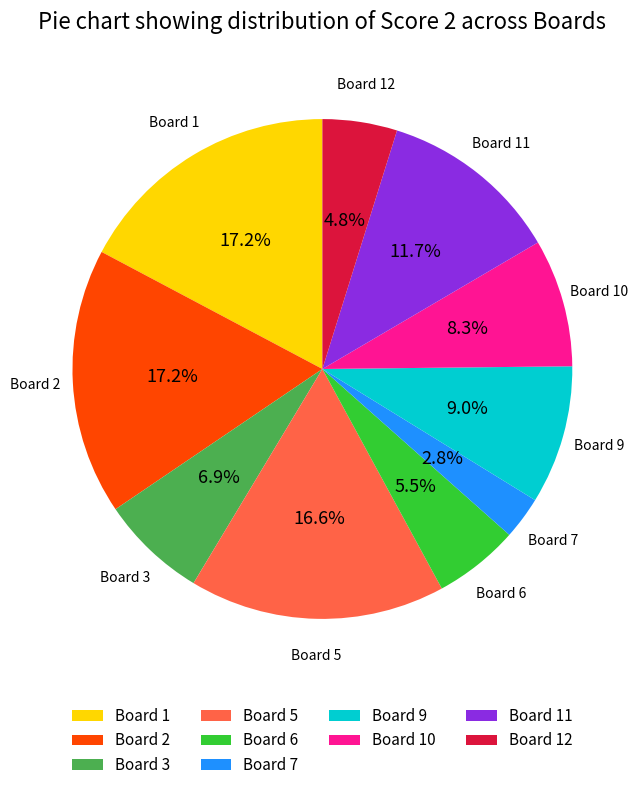

The Board 11 slice represents 12% of the pie. True or false?

True